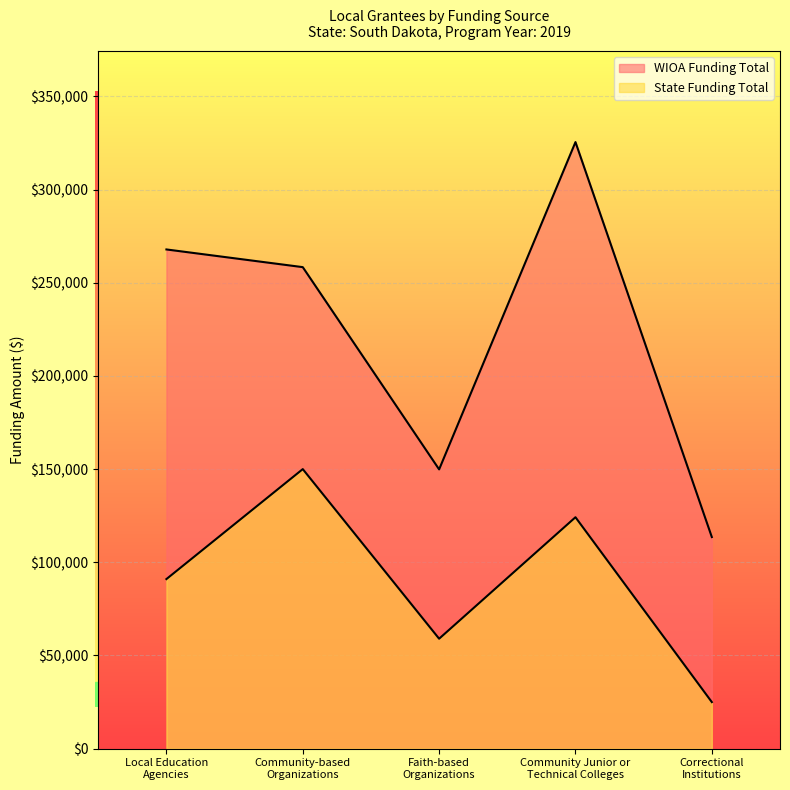

What is the lowest value of the State Funding Total series?

25000.0